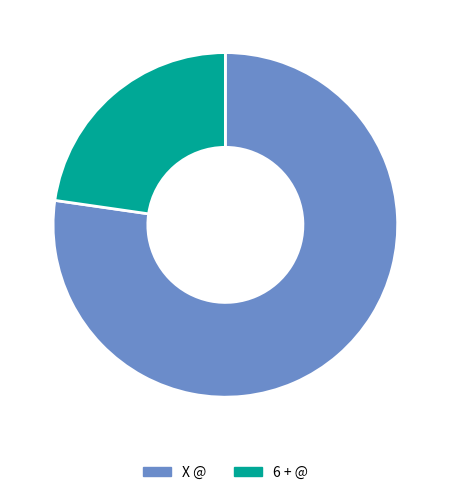

Which has a higher value, X @ or 6 + @?

X @